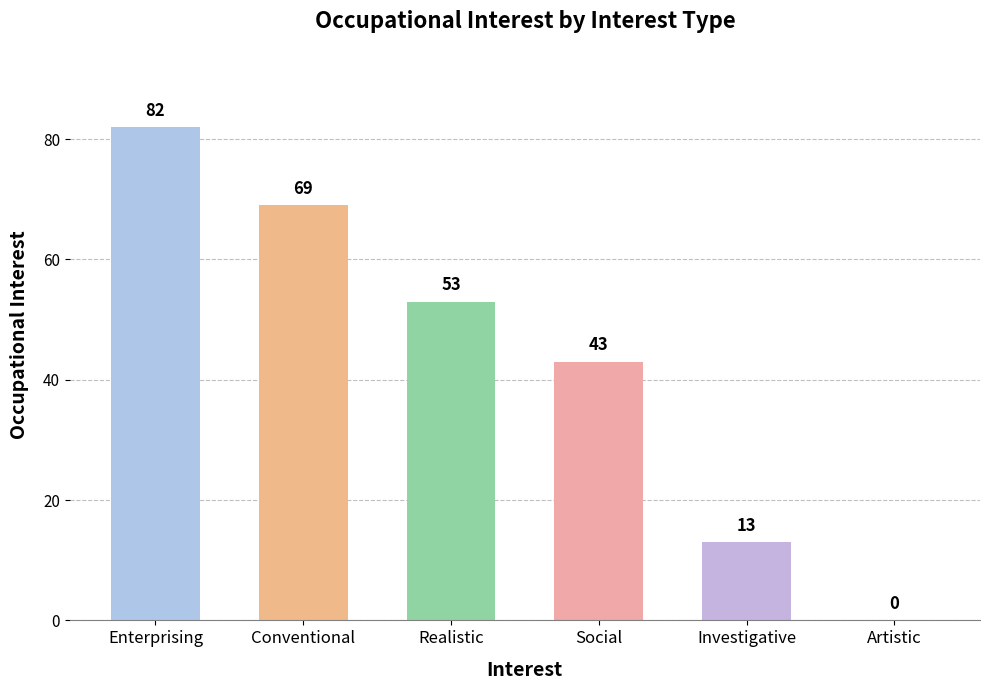

What is the sum of all values?

260